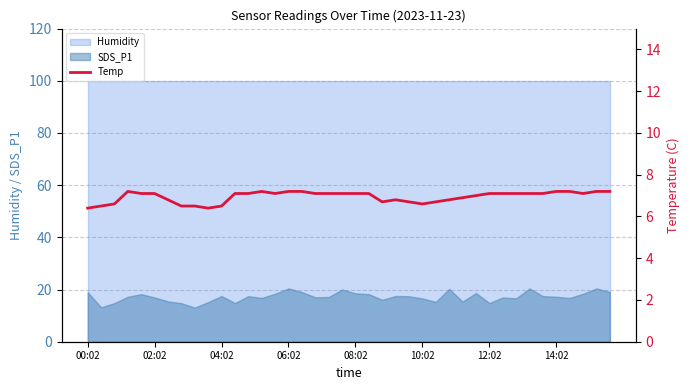

What is the average value?

6.9